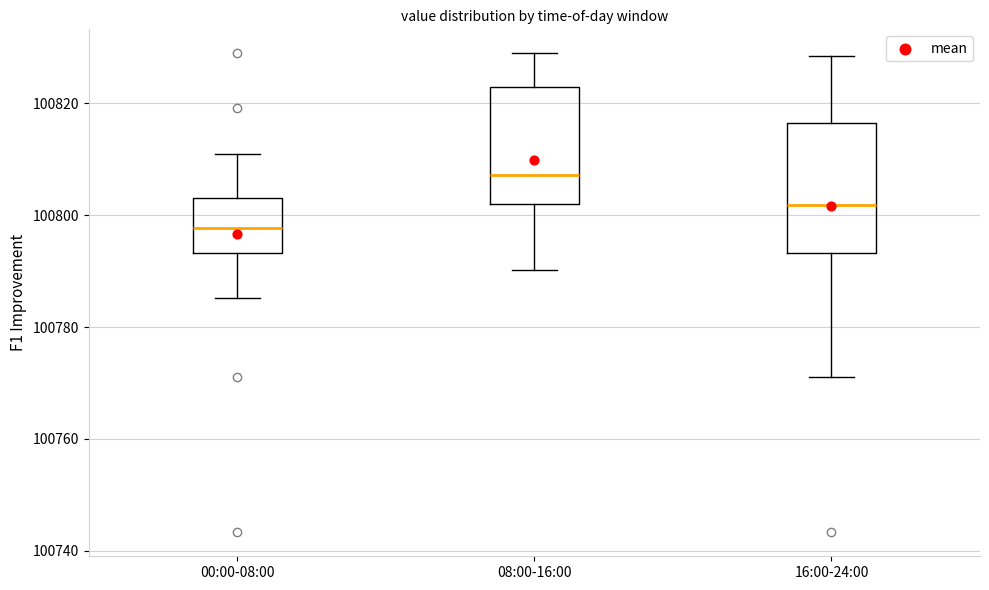

Which box has the highest median line?

08:00-16:00